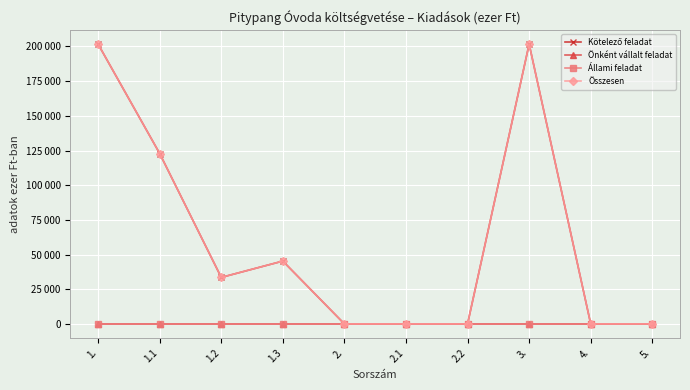

At how many categories does at least one series exceed 39195?

4